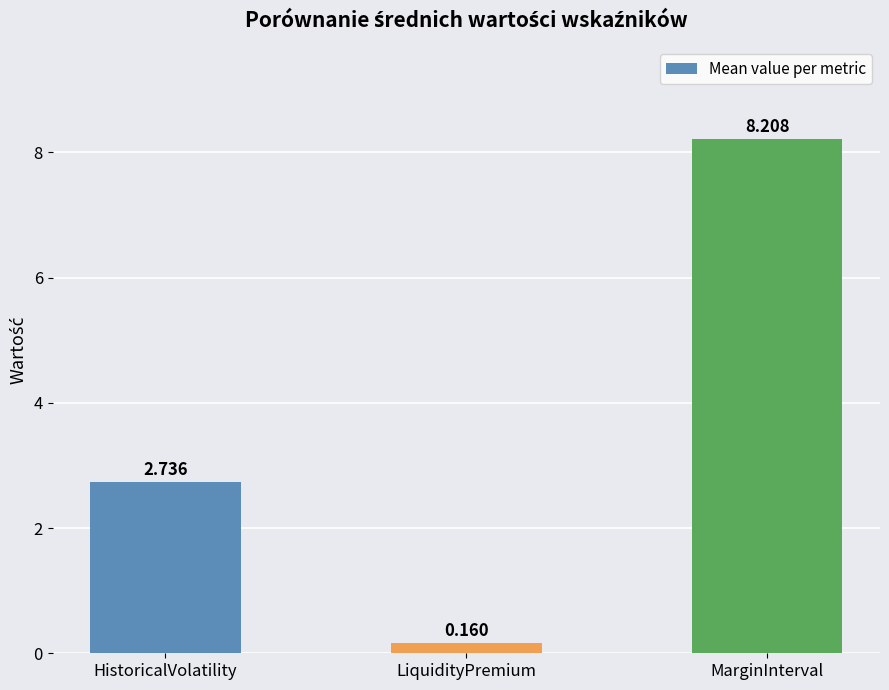

What is the change in value from LiquidityPremium to MarginInterval?

+8.0